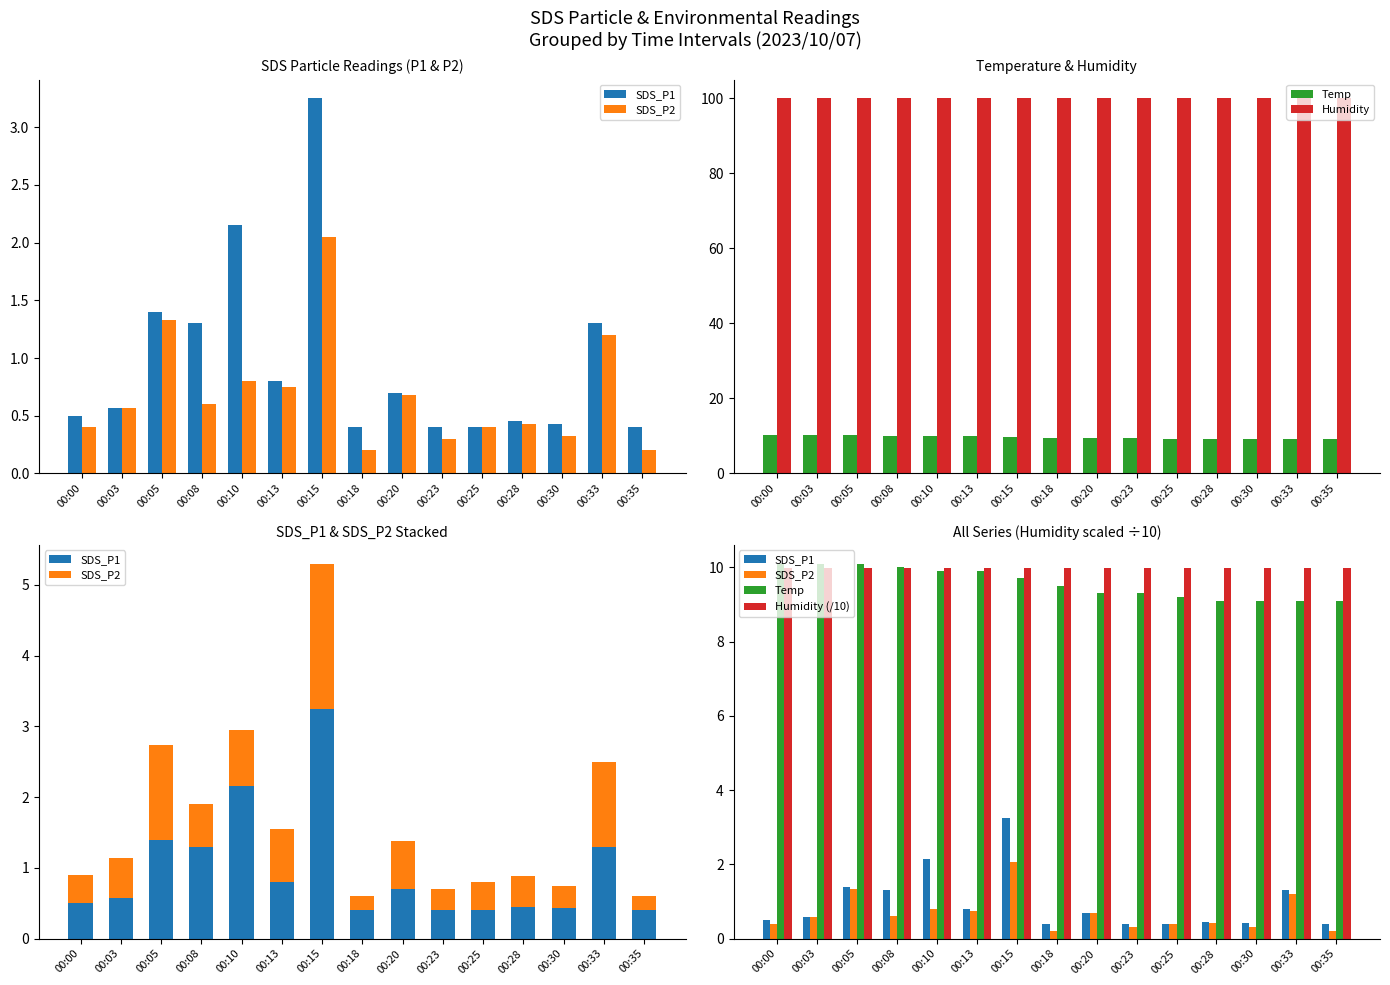

Which series has the largest range (max minus min)?

SDS_P1